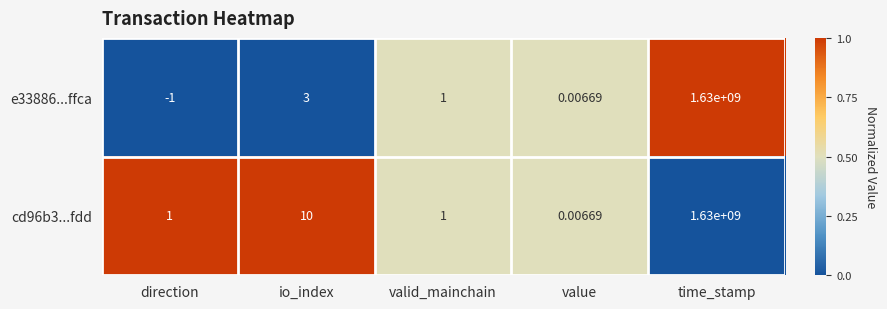

At which category does the chart reach its minimum across all series?

direction